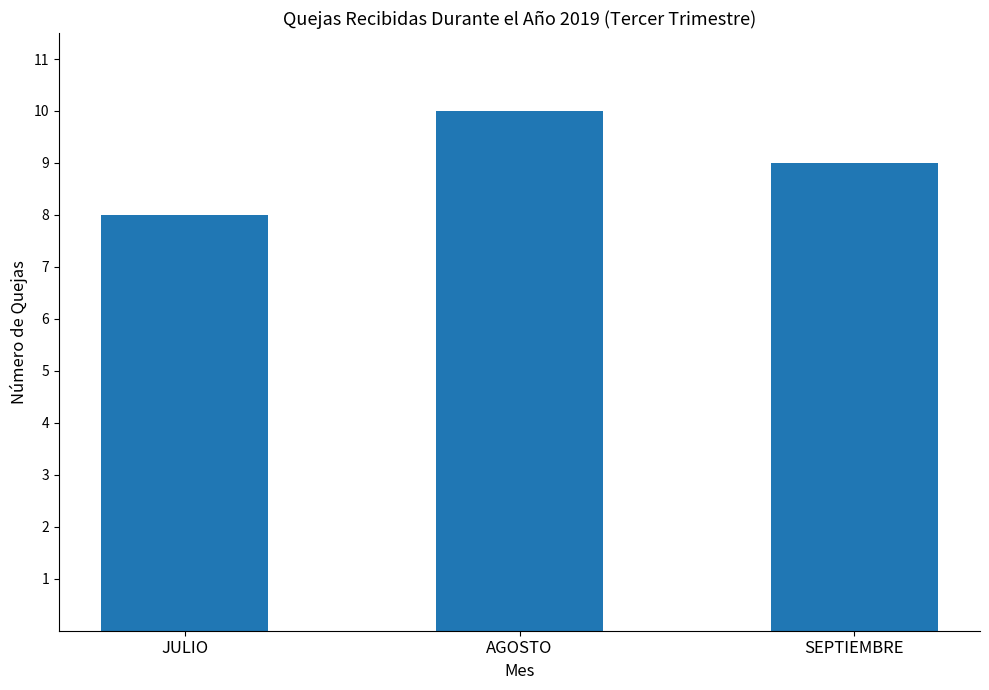

Which label corresponds to the largest value in the chart?

AGOSTO